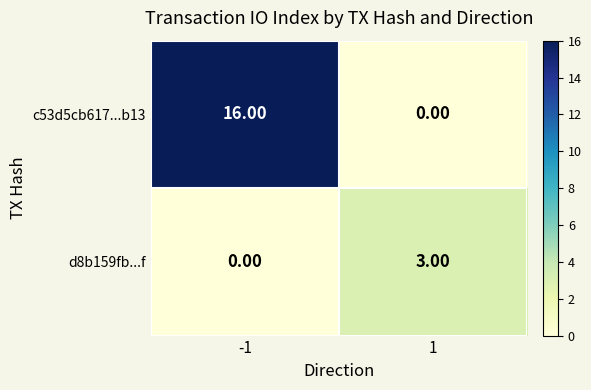

What is the difference between the highest and lowest values at 1?

3